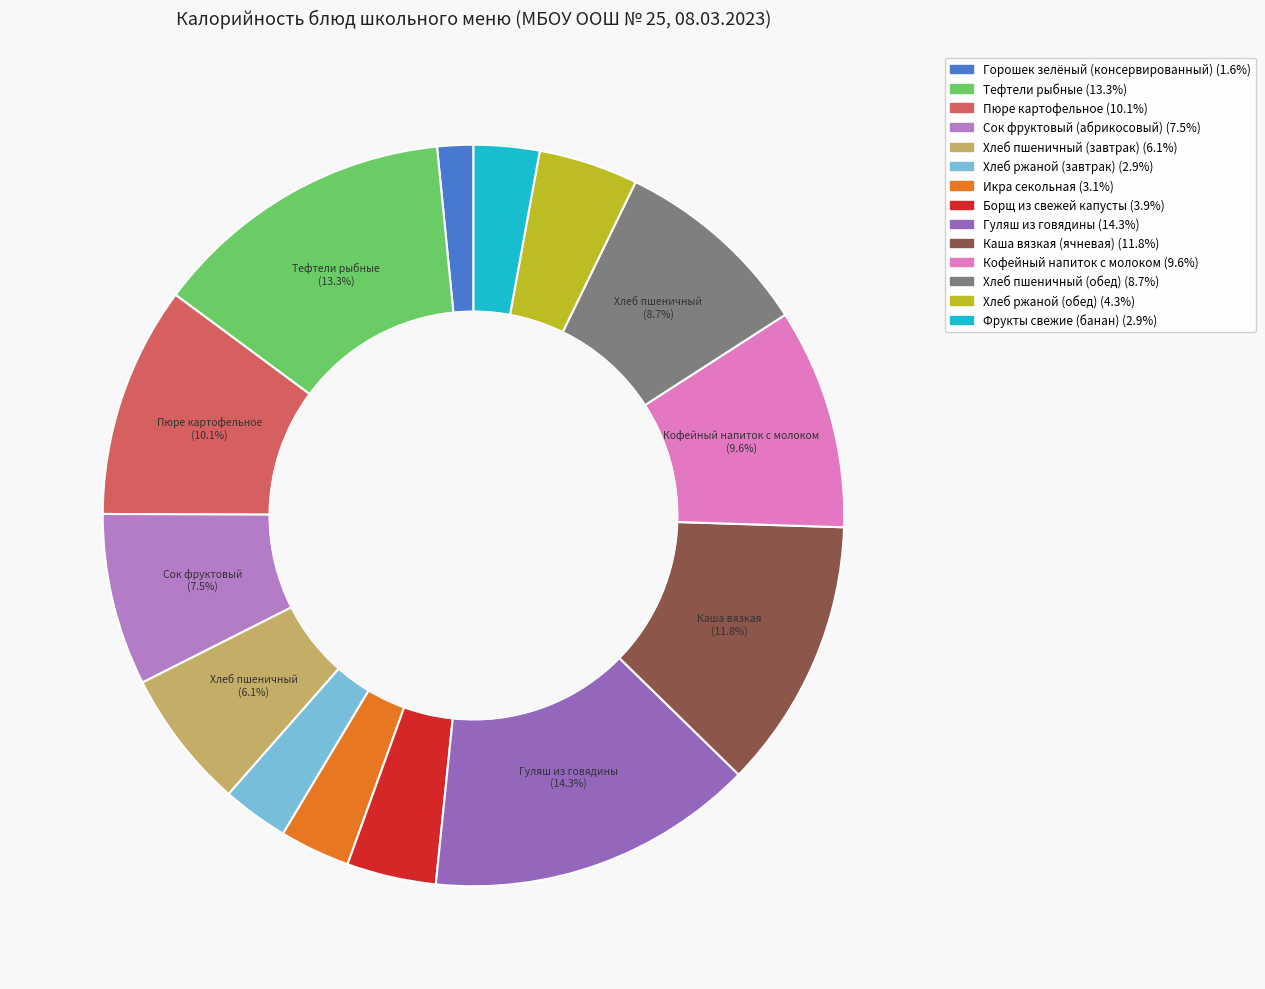

To the nearest percent, what is the combined percentage of Каша вязкая (ячневая) and Хлеб ржаной (завтрак)?

15%